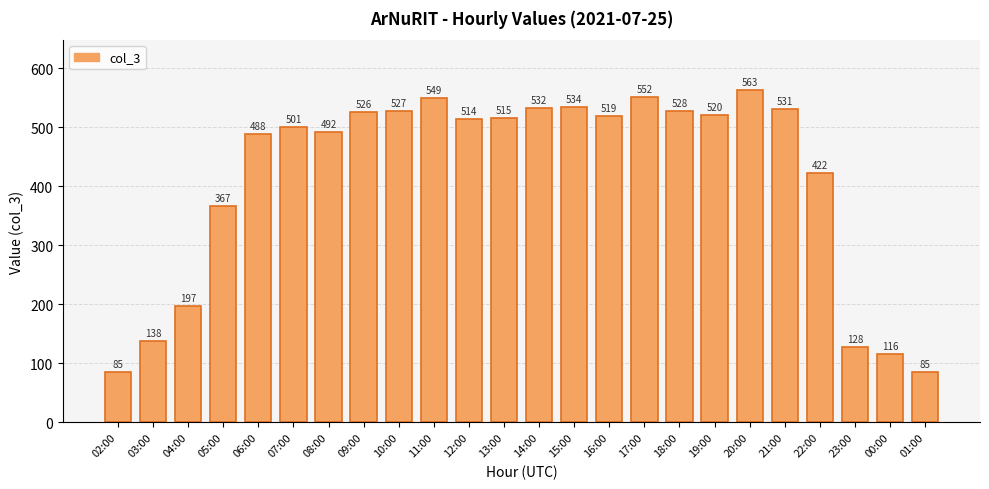

What is the difference between the second highest and minimum values?

467